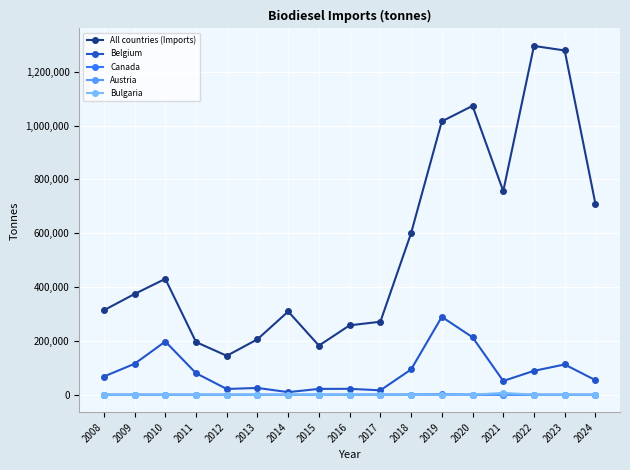

What are all the series names shown in the legend?

All countries (Imports), Belgium, Canada, Austria, Bulgaria